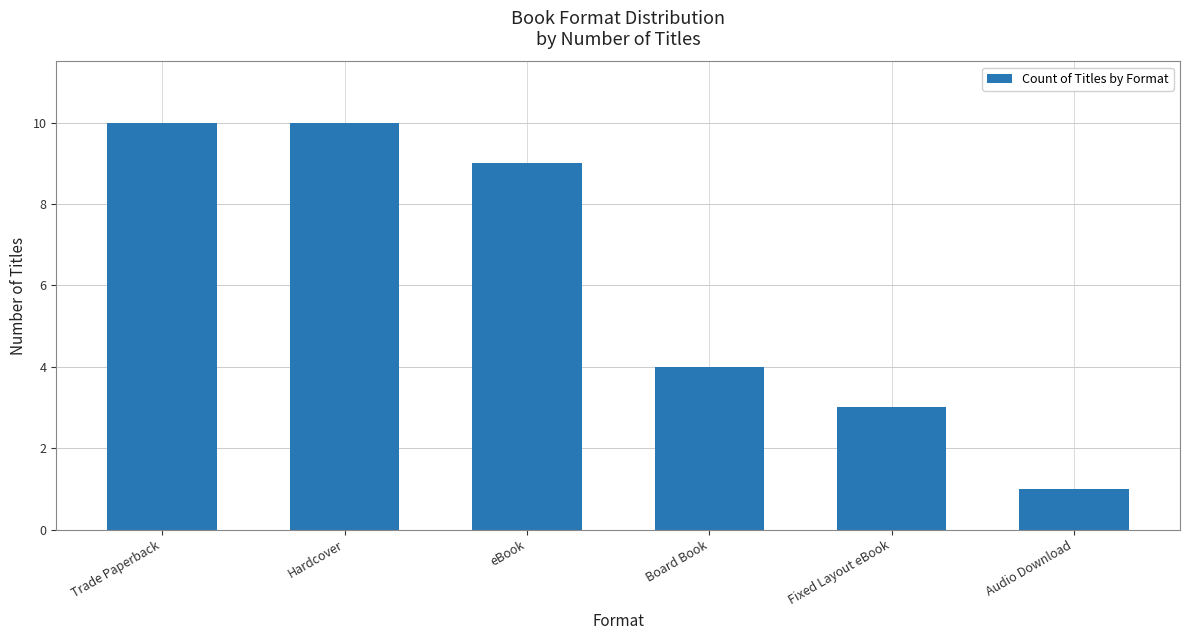

How many values are between 3 and 10?

5